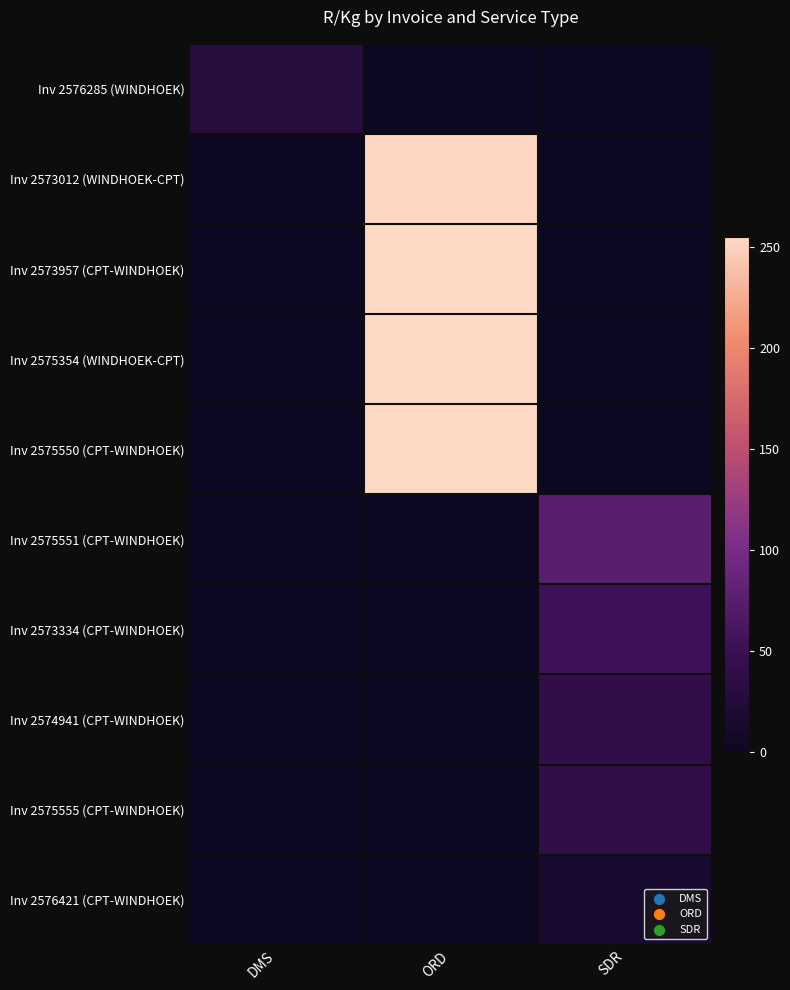

Reading left to right, what are all the values shown in this chart?

Inv 2576285 (WINDHOEK): DMS=29.1	ORD=0.0	SDR=0.0
Inv 2573012 (WINDHOEK-CPT): DMS=0.0	ORD=253.1	SDR=0.0
Inv 2573957 (CPT-WINDHOEK): DMS=0.0	ORD=255.1	SDR=0.0
Inv 2575354 (WINDHOEK-CPT): DMS=0.0	ORD=255.1	SDR=0.0
Inv 2575550 (CPT-WINDHOEK): DMS=0.0	ORD=255.1	SDR=0.0
Inv 2575551 (CPT-WINDHOEK): DMS=0.0	ORD=0.0	SDR=75.9
Inv 2573334 (CPT-WINDHOEK): DMS=0.0	ORD=0.0	SDR=52.9
Inv 2574941 (CPT-WINDHOEK): DMS=0.0	ORD=0.0	SDR=41.0
Inv 2575555 (CPT-WINDHOEK): DMS=0.0	ORD=0.0	SDR=41.4
Inv 2576421 (CPT-WINDHOEK): DMS=0.0	ORD=0.0	SDR=13.5